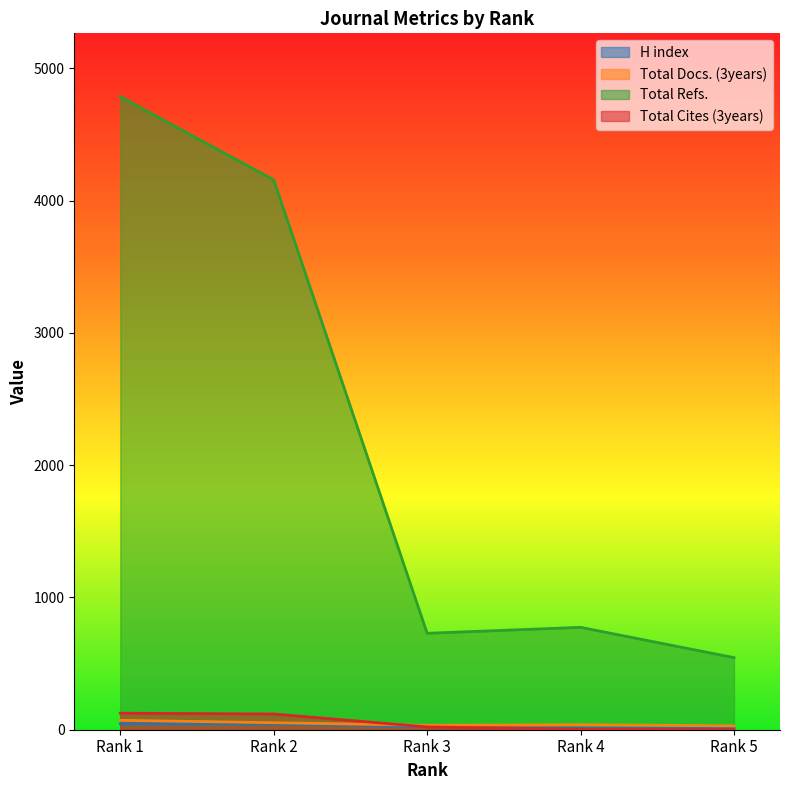

What is the total value across all series at Rank 4?

828